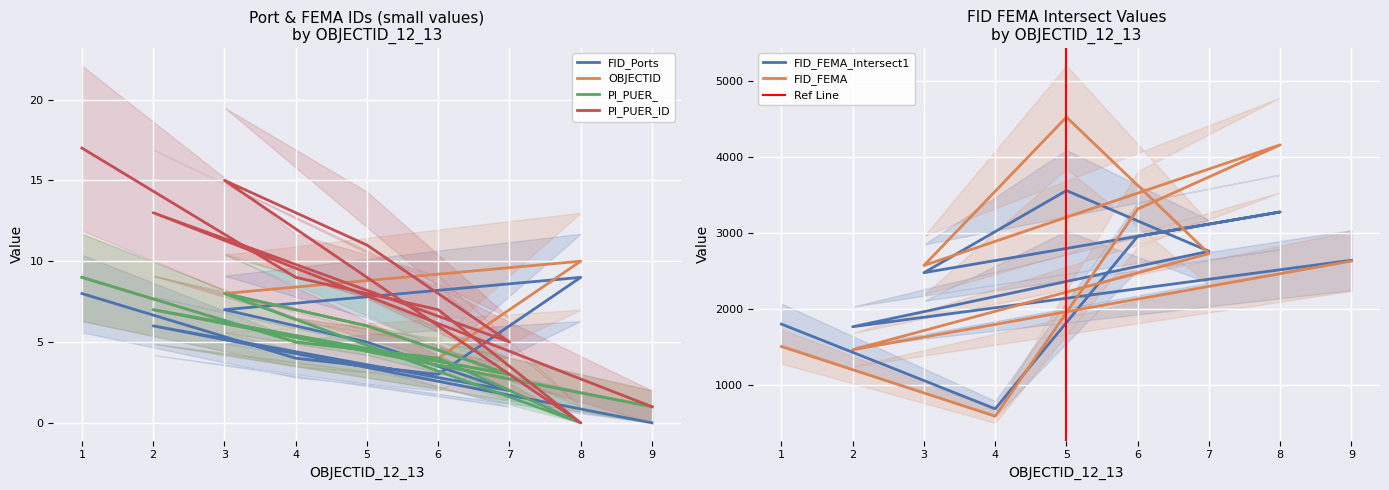

True or false: PI_PUER_ID and FID_Ports intersect in this chart.

True